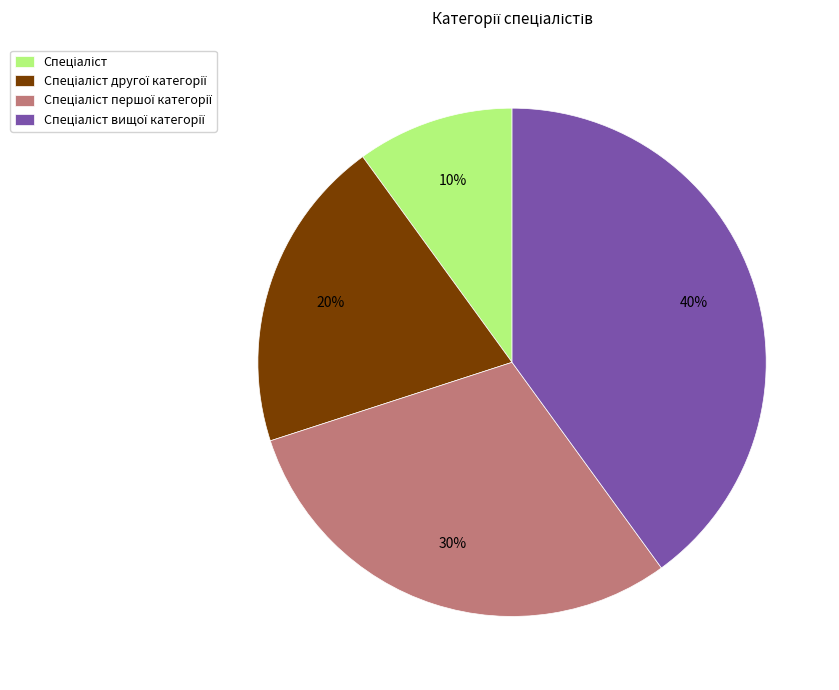

Does any single category account for the majority?

No